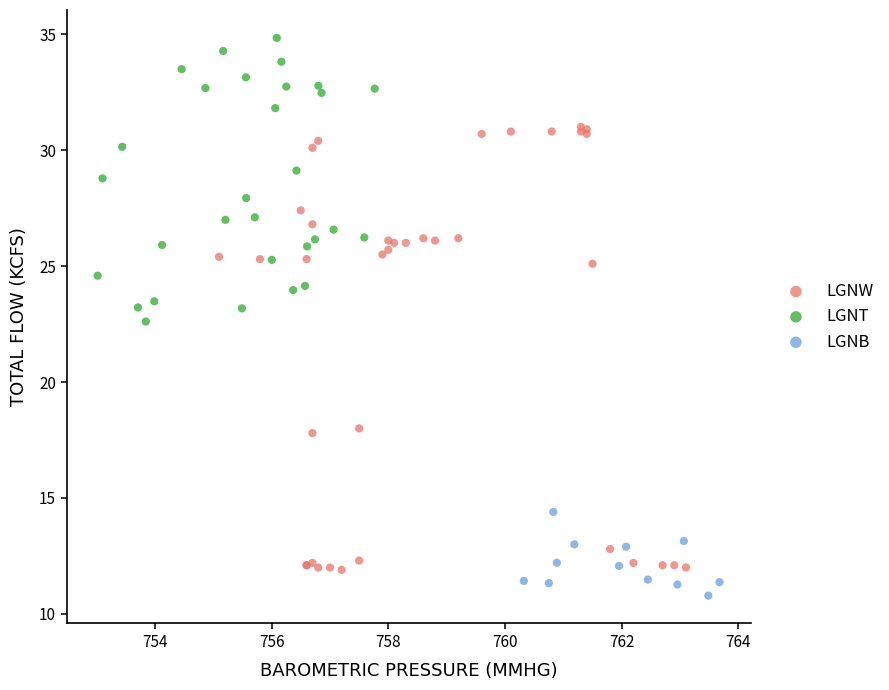

Which series contains the lowest Y value?

LGNB